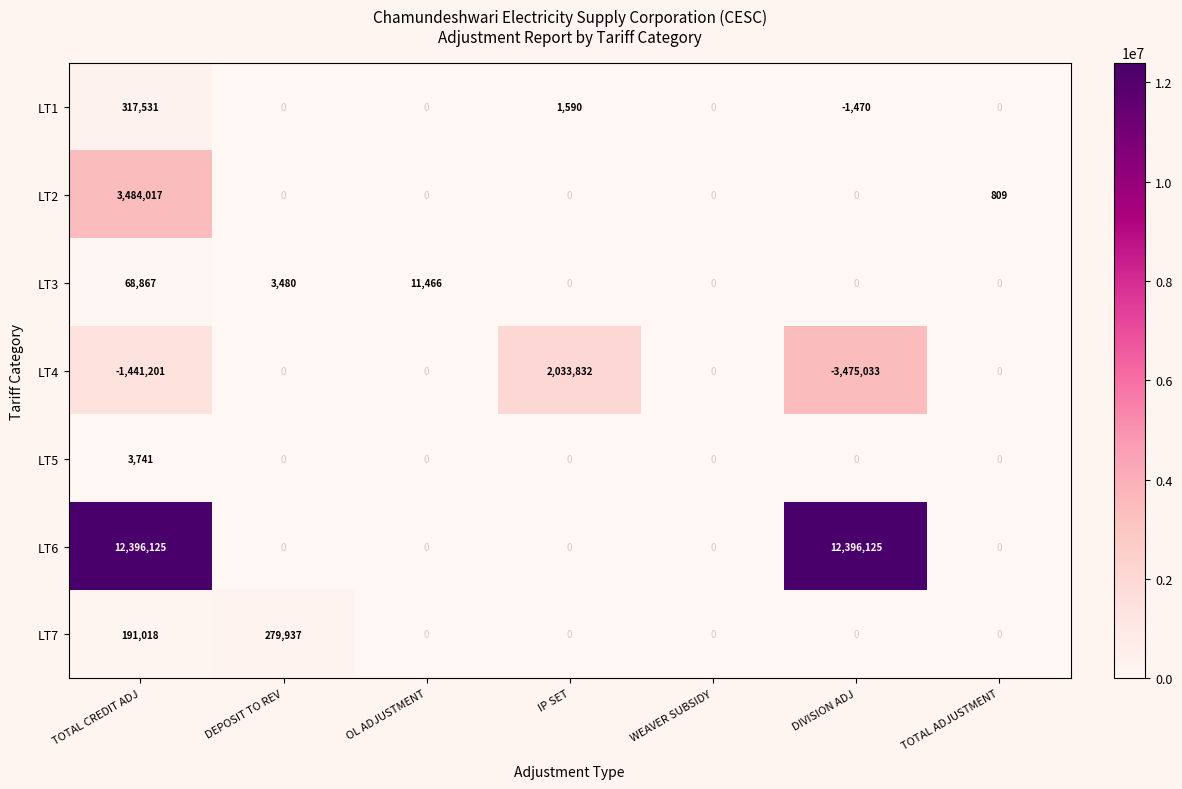

What is the smallest value displayed?

-3475033